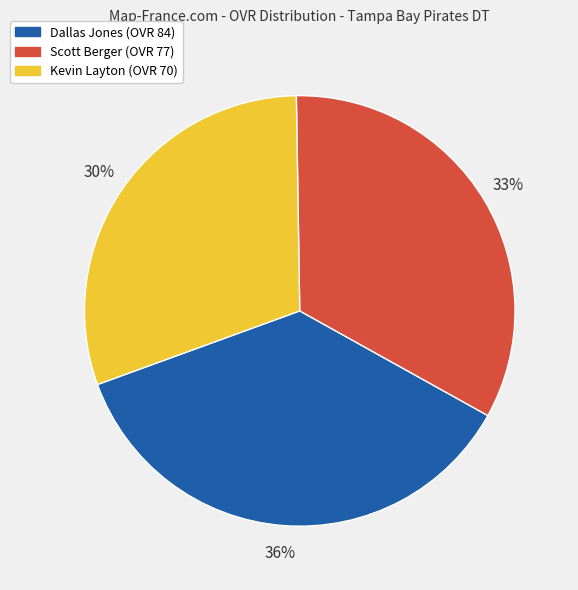

What percentage is the Kevin slice, to the nearest percent?

30%